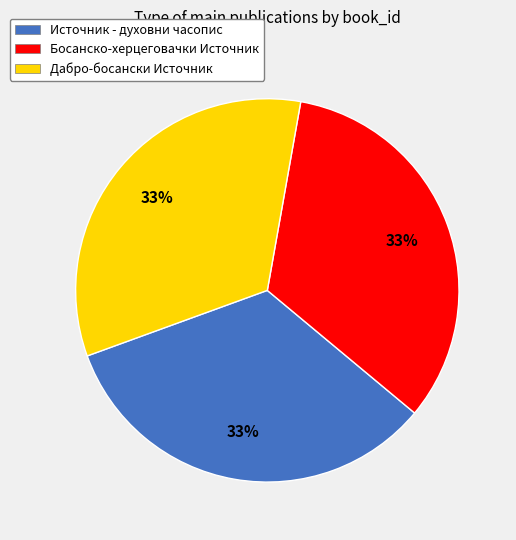

Approximately how many times larger is the value at Босанско-херцеговачки Источник compared to Дабро-босански Источник?

1.0